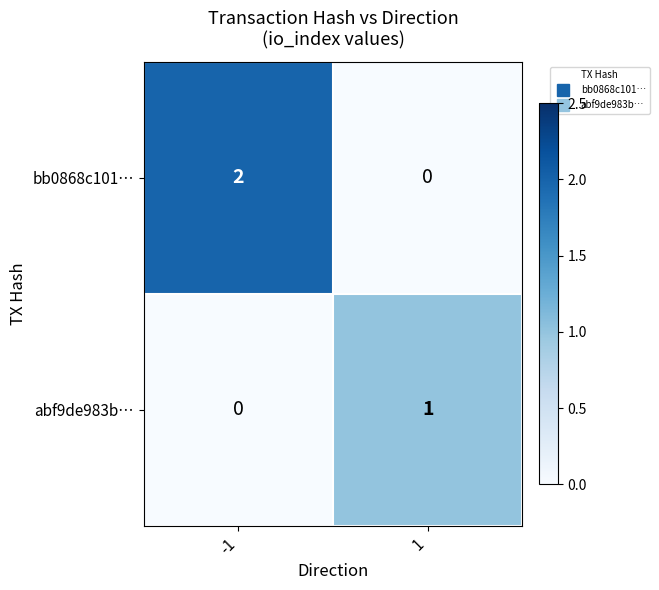

Reading right to left, extract all data points from this chart.

bb0868c101…: 1=0	-1=2
abf9de983b…: 1=1	-1=0